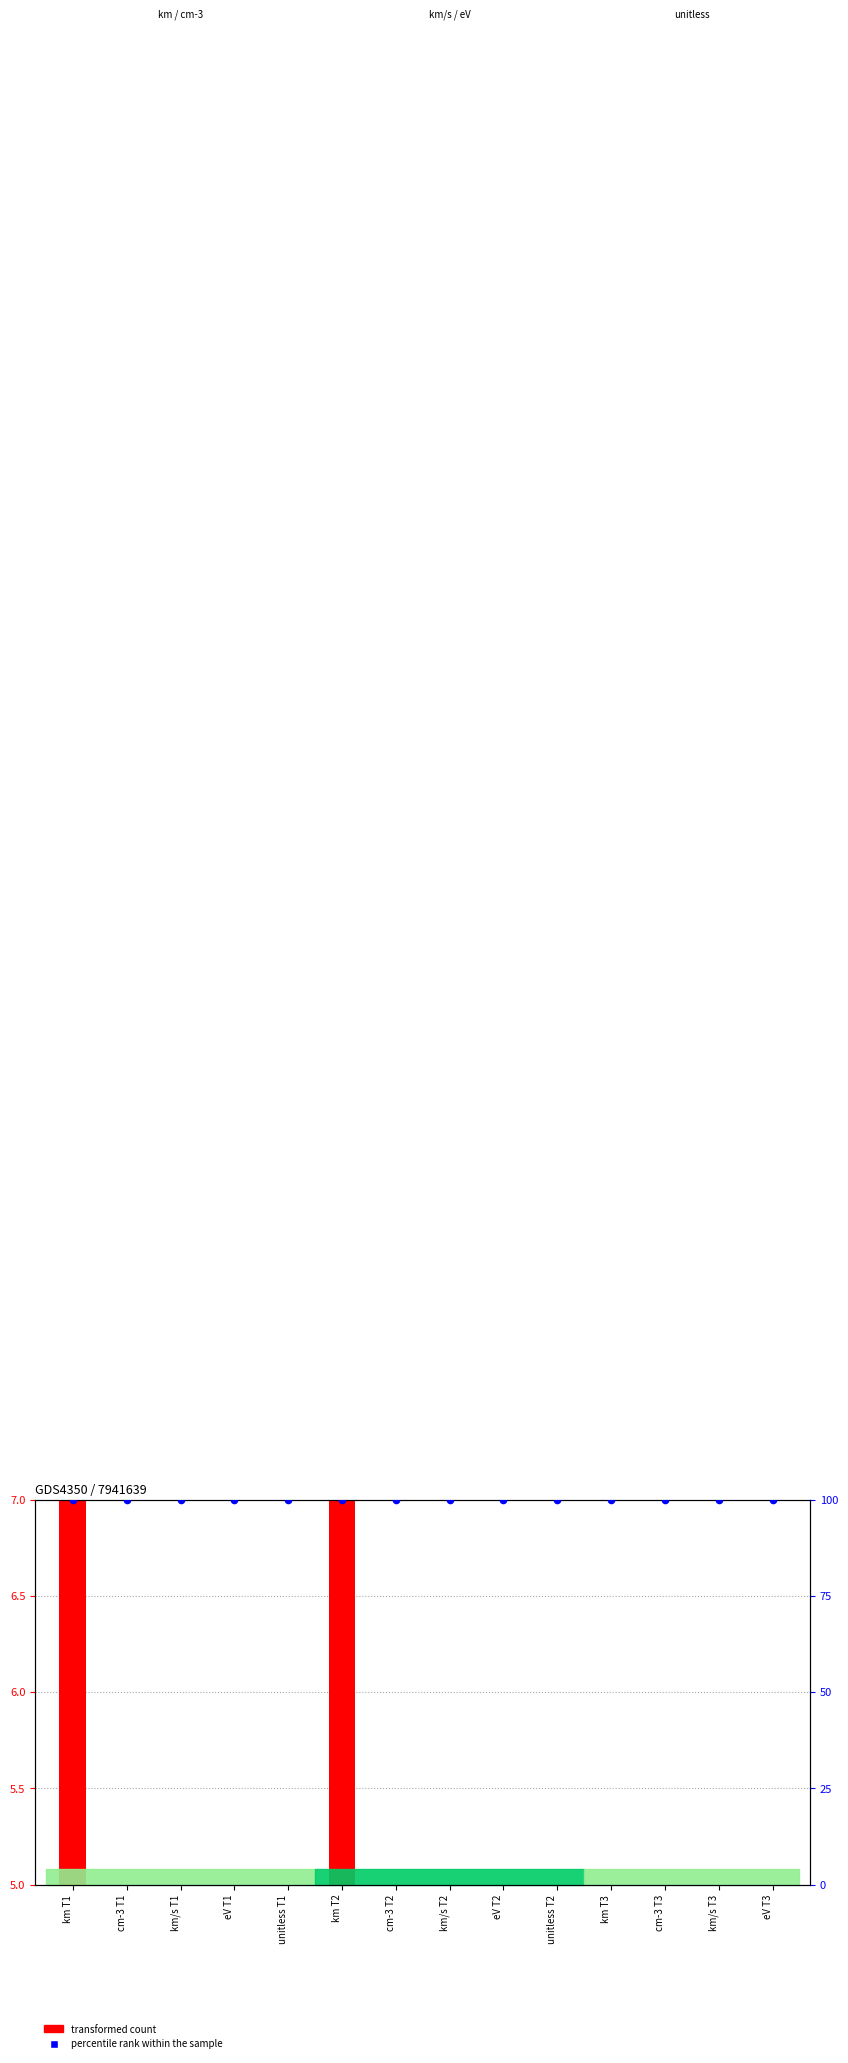

At how many categories does at least one series exceed 62?

14